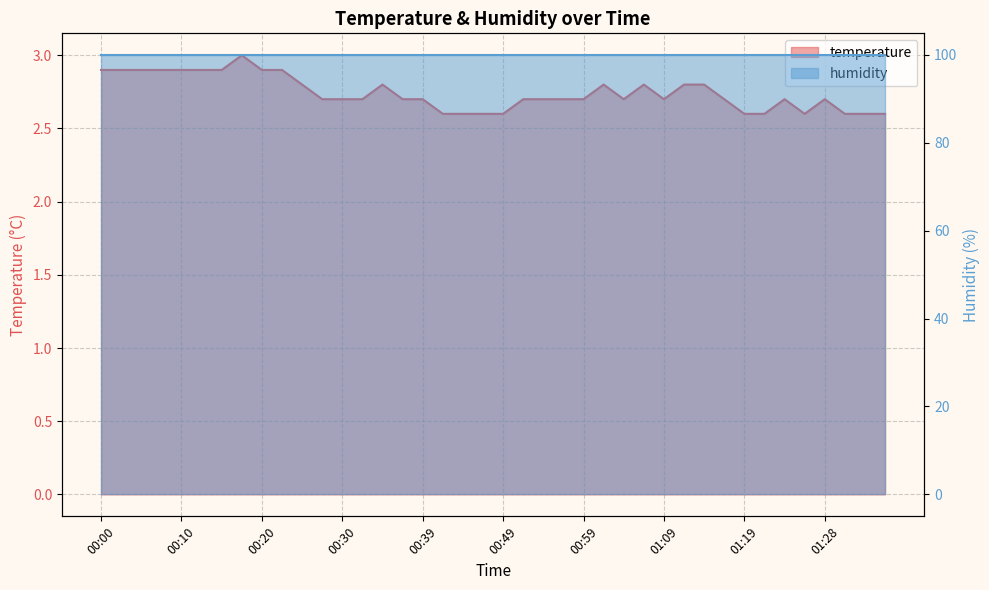

Reading right to left, transcribe all the data shown in this chart.

2.6	2.6	2.6	2.7	2.6	2.7	2.6	2.6	2.7	2.8	2.8	2.7	2.8	2.7	2.8	2.7	2.7	2.7	2.7	2.6	2.6	2.6	2.6	2.7	2.7	2.8	2.7	2.7	2.7	2.8	2.9	2.9	3.0	2.9	2.9	2.9	2.9	2.9	2.9	2.9